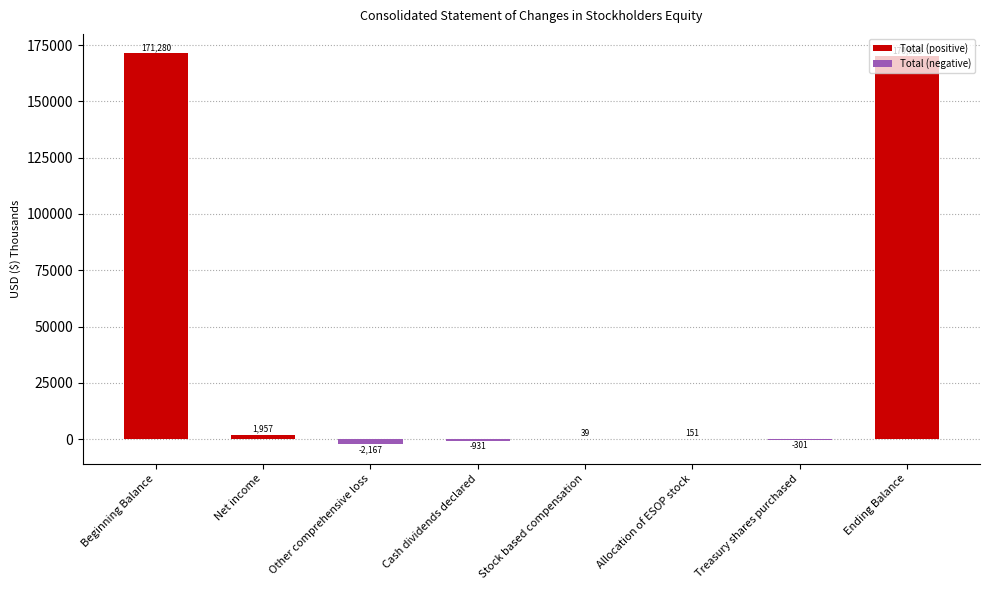

Is it true that the value at Stock based compensation is 39?

True